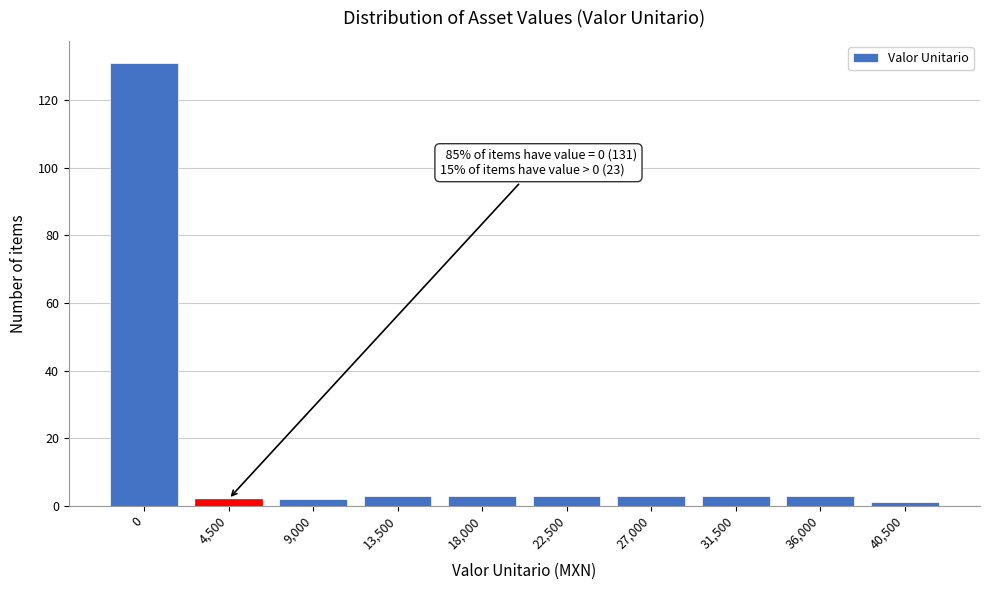

Reading left to right, extract all data points from this chart.

131	2	2	3	3	3	3	3	3	1